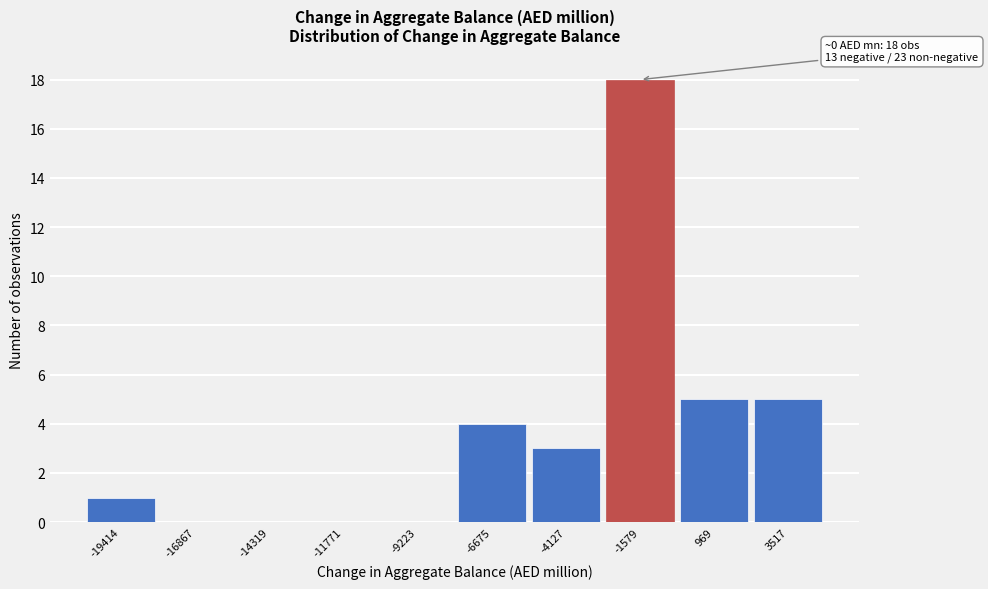

Reading left to right, extract all data points from this chart.

-19414=1	-16867=0	-14319=0	-11771=0	-9223=0	-6675=4	-4127=3	-1579=18	969=5	3517=5